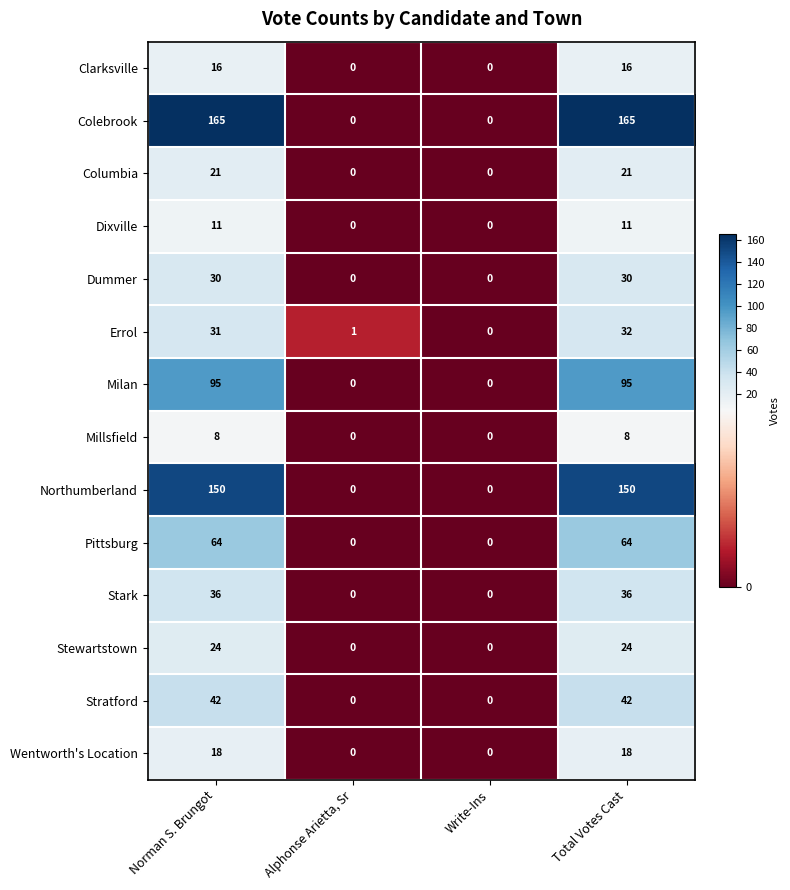

True or false: Errol has a value of 1 at Alphonse Arietta, Sr.

True